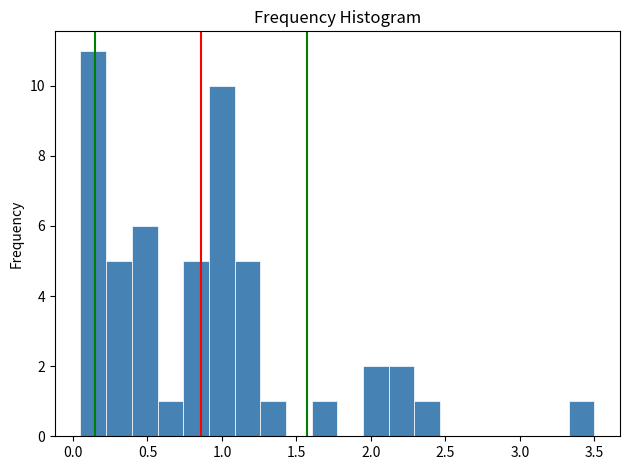

Around what value on the x-axis is the tallest bar? Give the approximate position of its centre, as read against the axis.

0.15